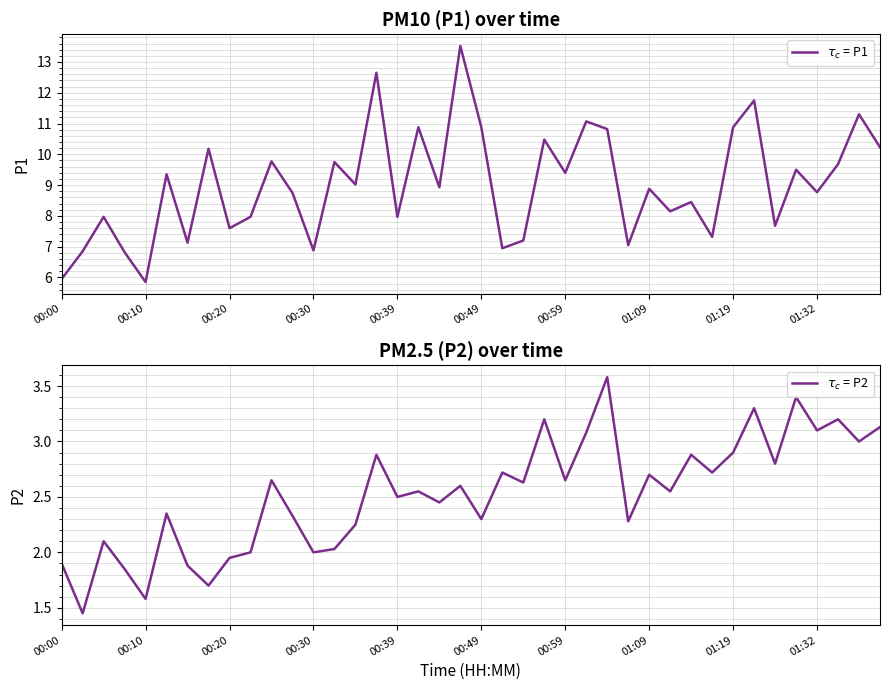

Is the value of $\tau_c$ = P1 at 19 greater than the value of $\tau_c$ = P2 at 17?

Yes